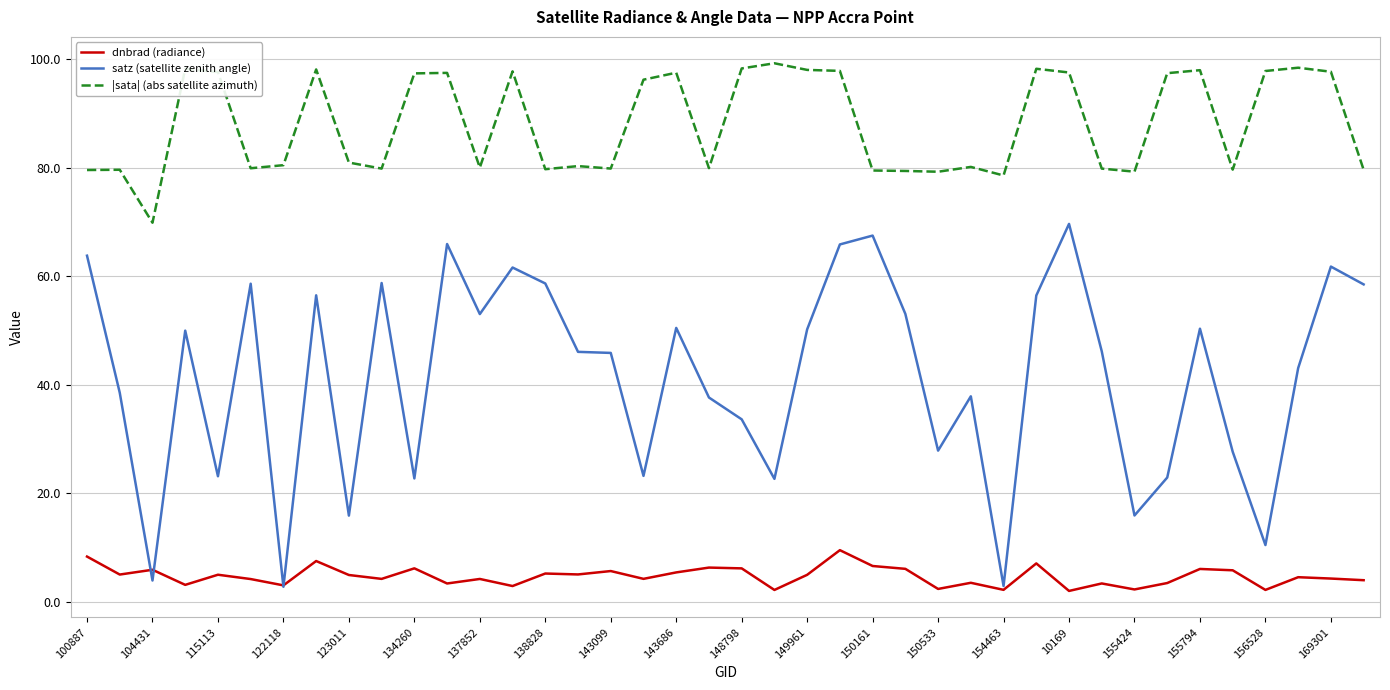

True or false: |sata| (abs satellite azimuth) and satz (satellite zenith angle) intersect in this chart.

False